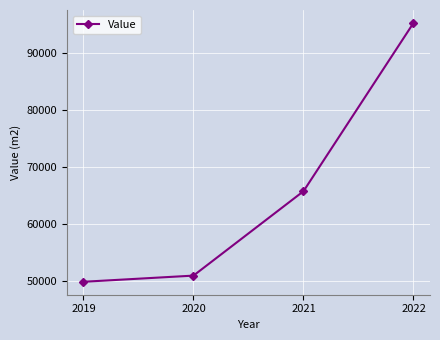

Reading right to left, list all the values displayed in this chart.

95254	65737	50936	49854